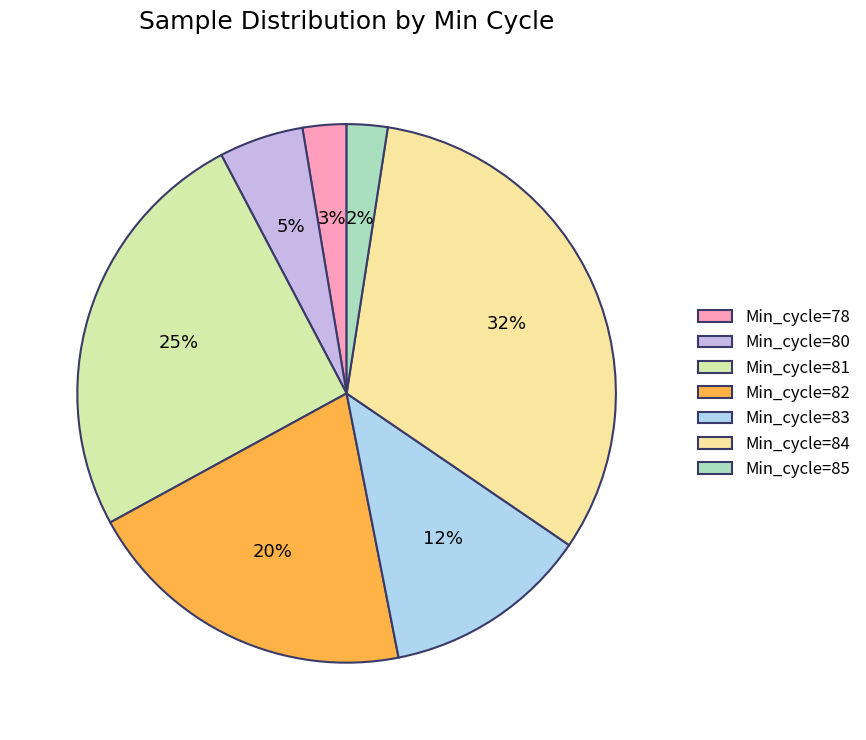

Which category has the smallest portion of the pie?

Min_cycle_85